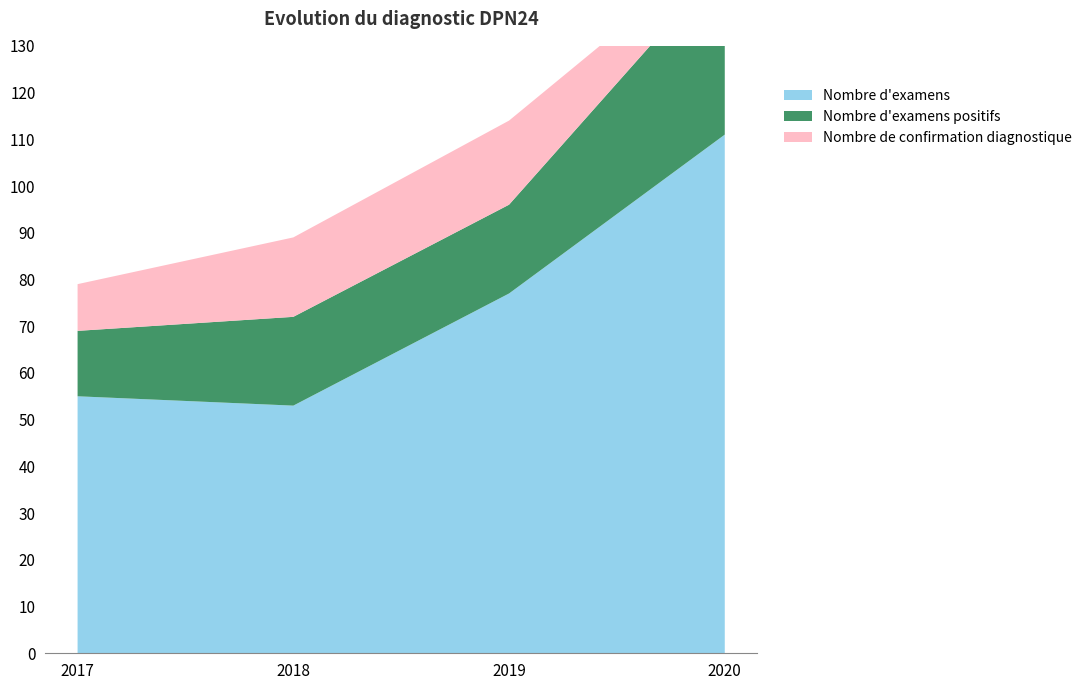

Reading left to right, list all the values displayed in this chart.

Nombre d'examens: 2017=55	2018=53	2019=77	2020=111
Nombre d'examens positifs: 2017=14	2018=19	2019=19	2020=37
Nombre de confirmation diagnostique: 2017=10	2018=17	2019=18	2020=4